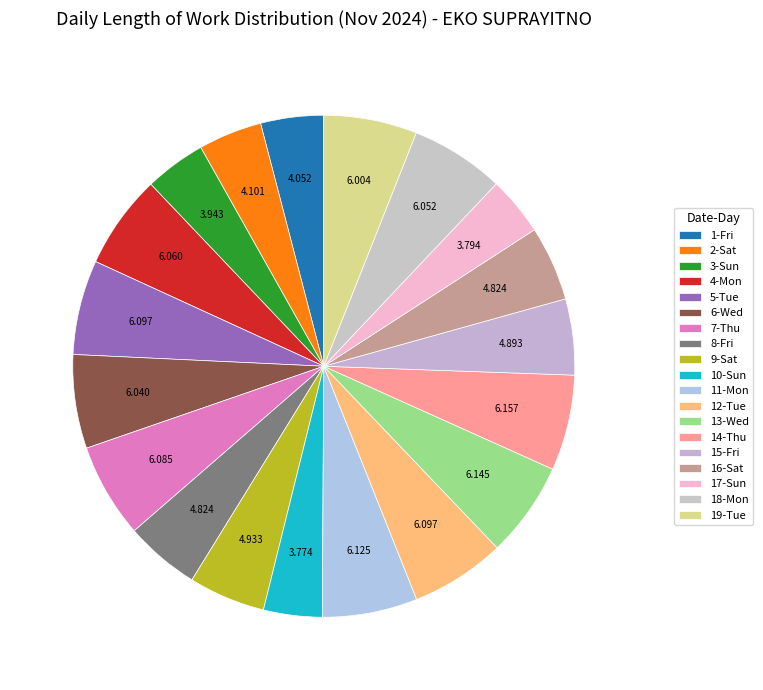

How many slices are in this pie chart?

19